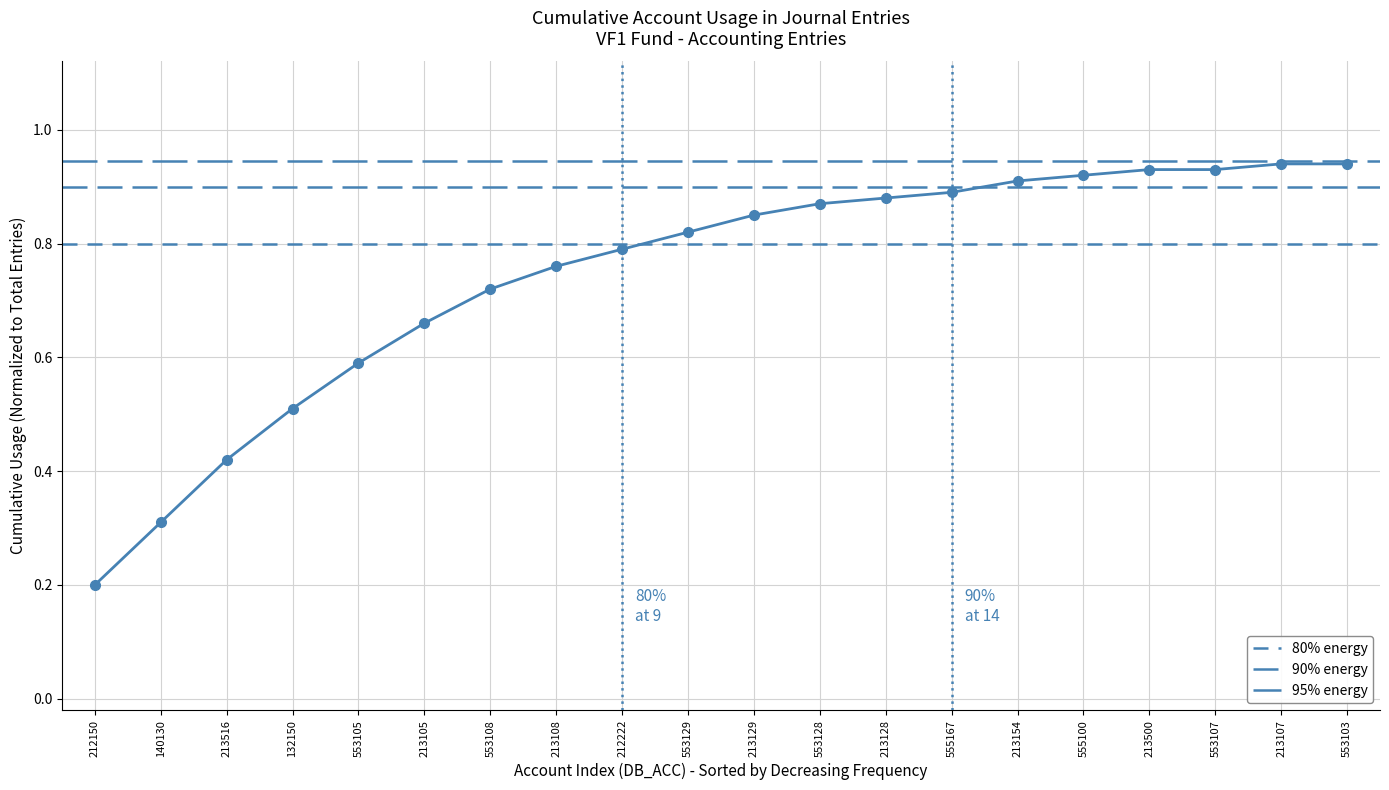

Reading left to right, extract all data points from this chart.

0.2	0.3	0.4	0.5	0.6	0.7	0.7	0.8	0.8	0.8	0.8	0.9	0.9	0.9	0.9	0.9	0.9	0.9	0.9	0.9